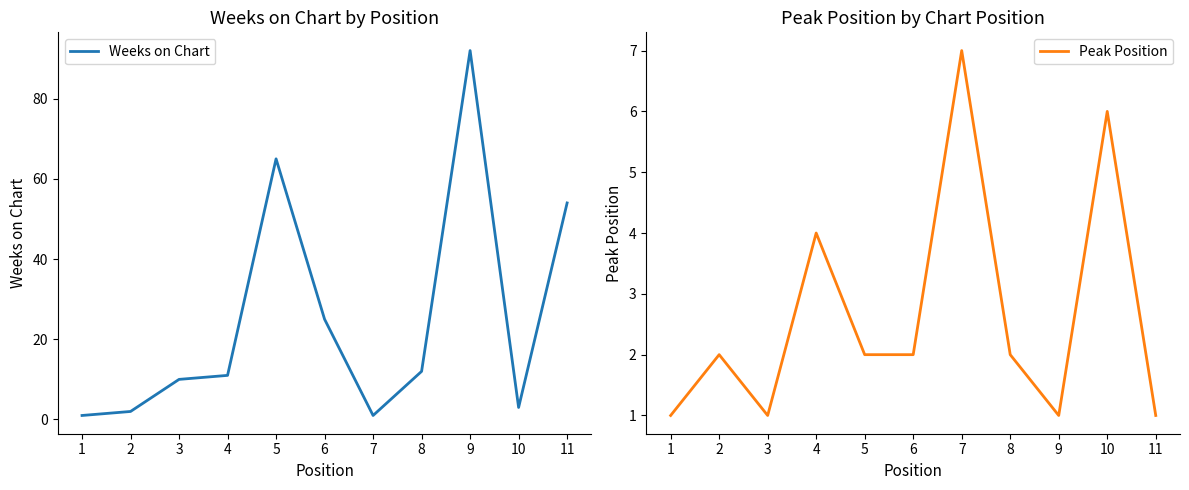

How many interior local valleys does the Peak Position series have?

2